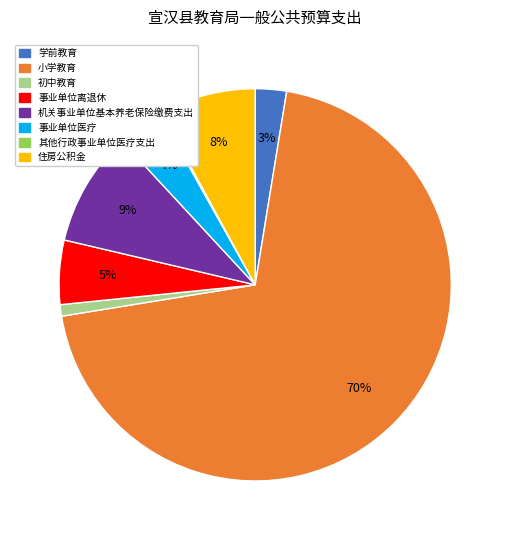

The 小学教育 slice represents 70% of the pie. True or false?

True